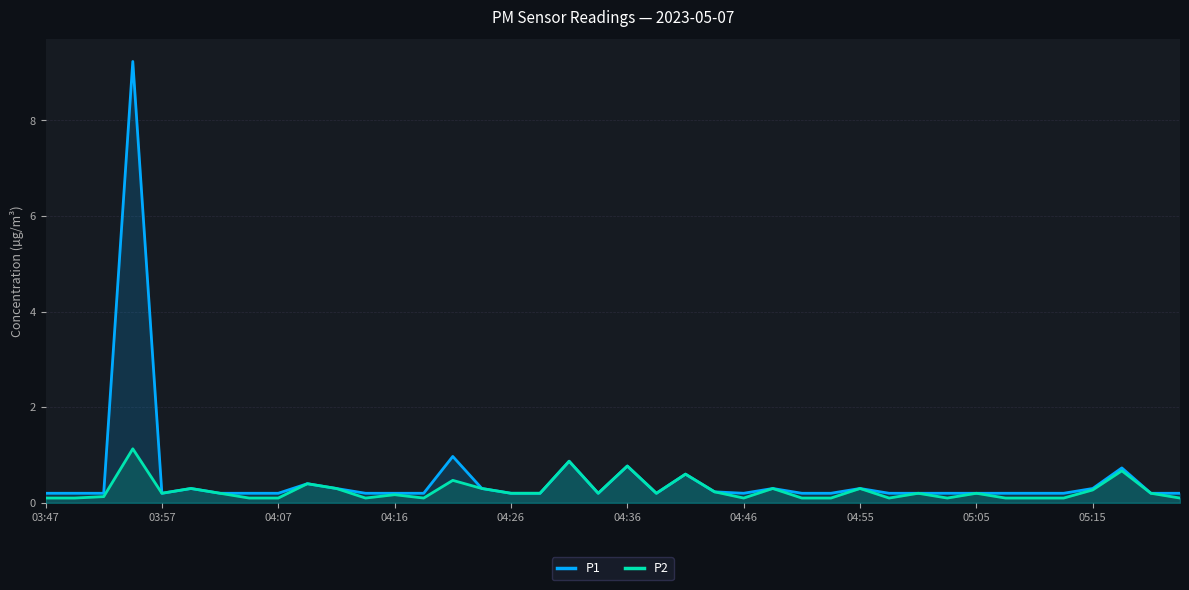

Reading right to left, extract all data points from this chart.

P1: 0.2	0.2	0.7	0.3	0.2	0.2	0.2	0.2	0.2	0.2	0.2	0.3	0.2	0.2	0.3	0.2	0.2	0.6	0.2	0.8	0.2	0.9	0.2	0.2	0.3	1.0	0.2	0.2	0.2	0.3	0.4	0.2	0.2	0.2	0.3	0.2	9.2	0.2	0.2	0.2
P2: 0.1	0.2	0.7	0.3	0.1	0.1	0.1	0.2	0.1	0.2	0.1	0.3	0.1	0.1	0.3	0.1	0.2	0.6	0.2	0.8	0.2	0.9	0.2	0.2	0.3	0.5	0.1	0.2	0.1	0.3	0.4	0.1	0.1	0.2	0.3	0.2	1.1	0.1	0.1	0.1